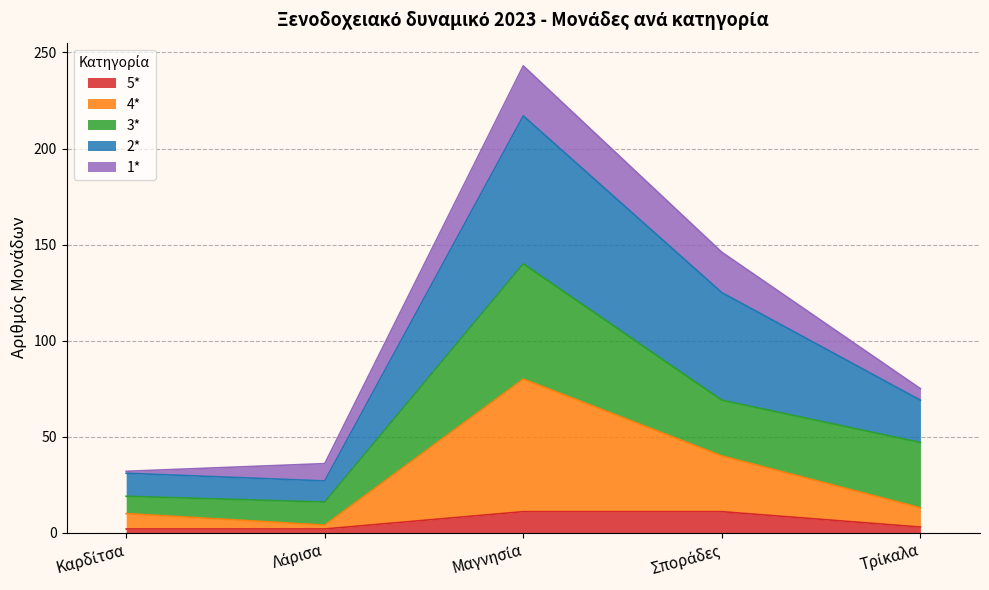

The value of 5* at Καρδίτσα is 2. True or false?

True